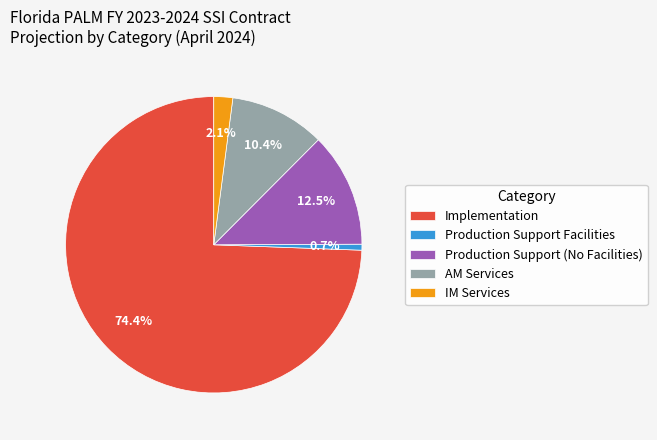

Is there any slice that represents more than half of the pie?

Yes